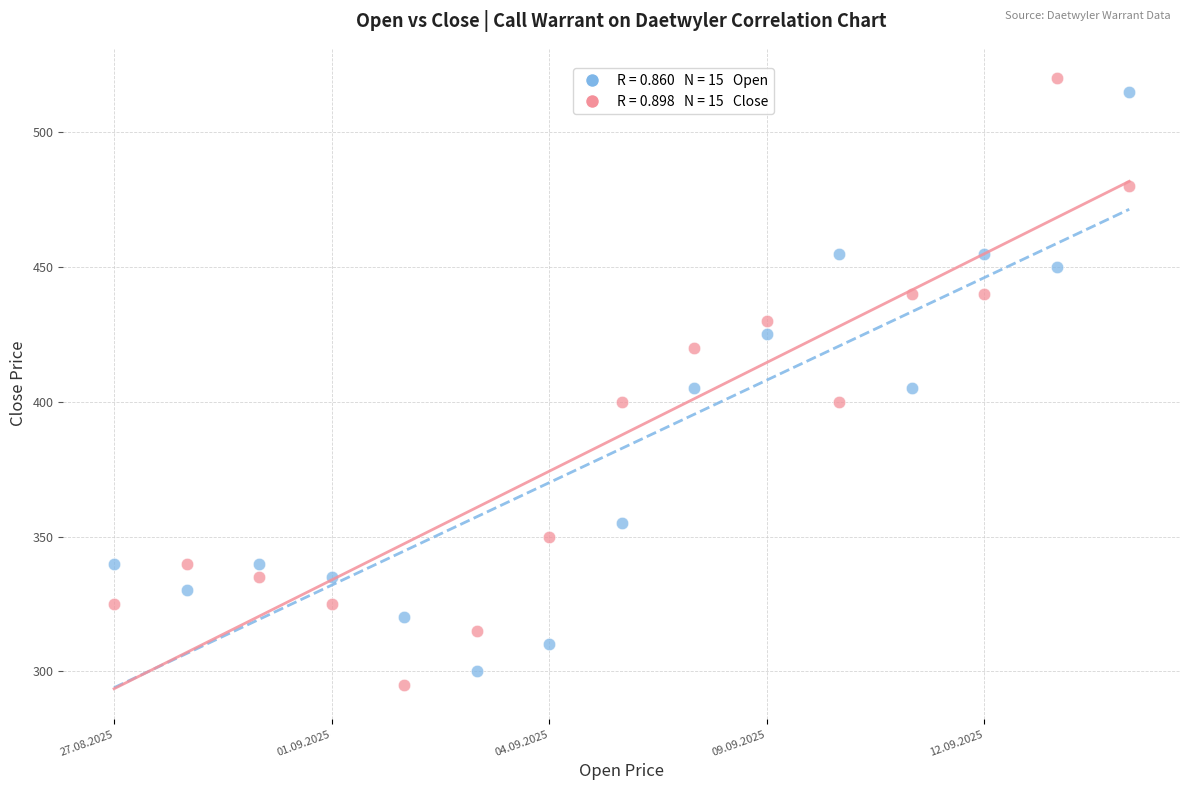

Across all data points, what is the range of Y values (max minus min)?

225